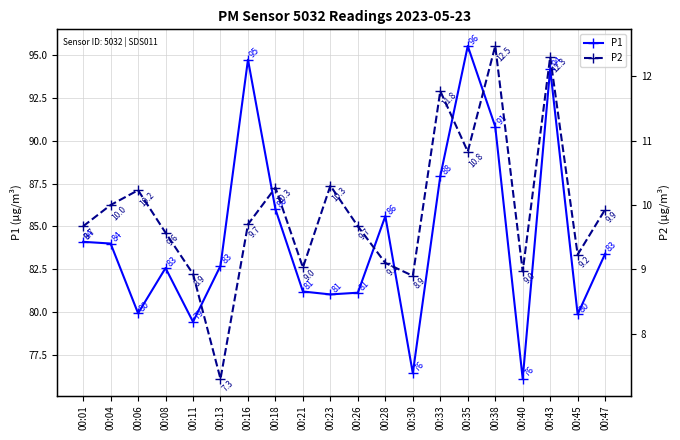

Which series has the largest total across all categories?

P1